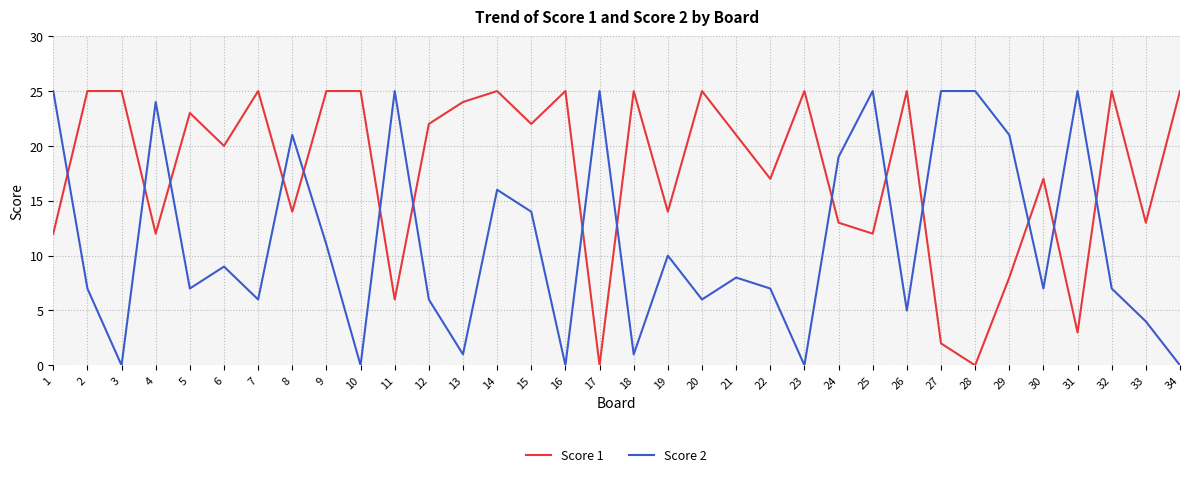

At which category does Score 2 reach its first local peak?

4